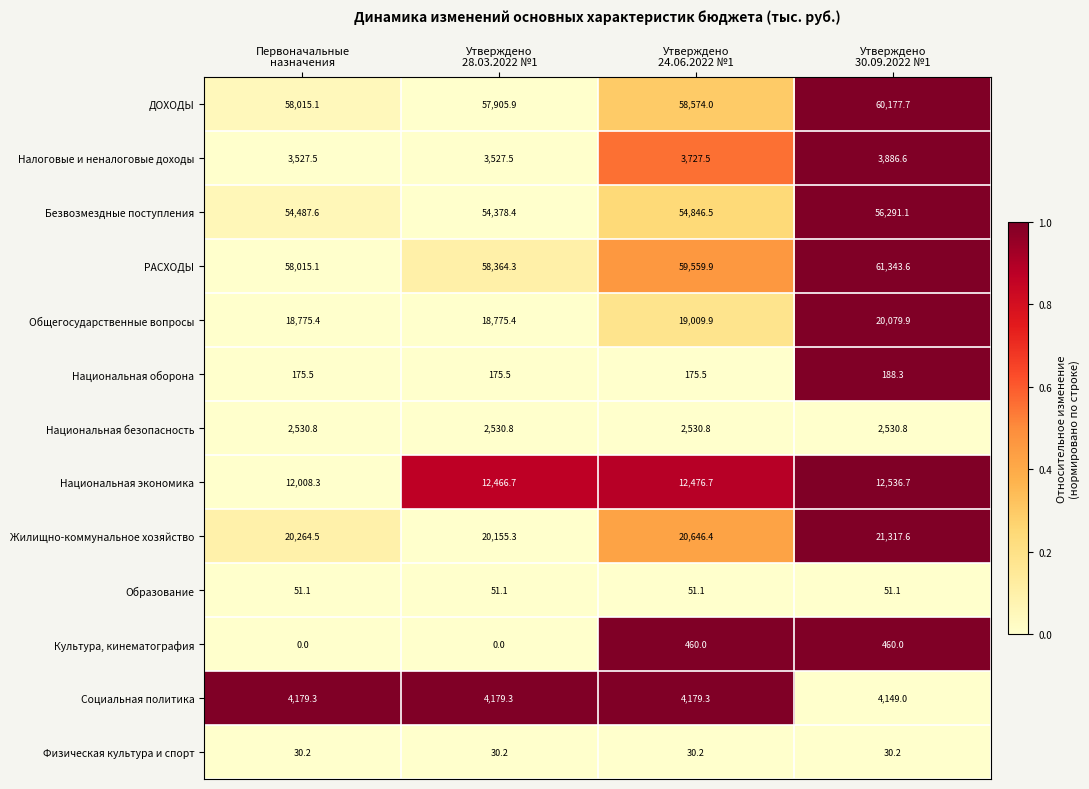

At how many categories does at least one series exceed 8827?

4